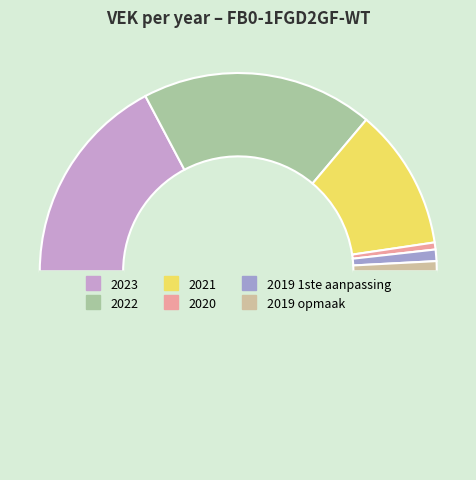

Rank the categories by value from highest to lowest.

2022, 2023, 2021, 2019 1ste aanpassing, 2019 opmaak, 2020